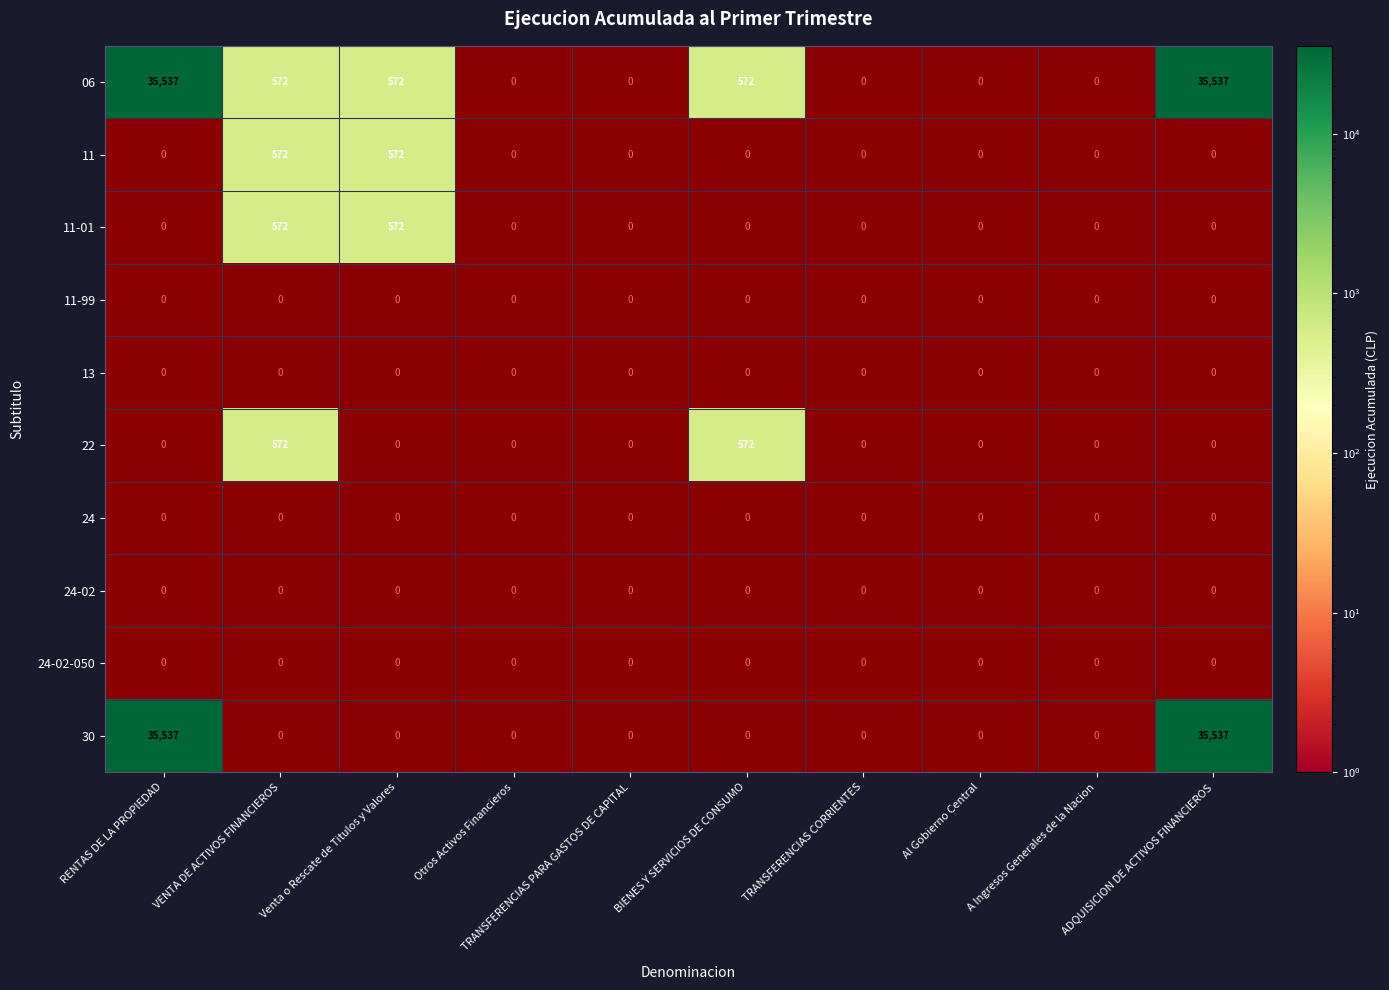

Which category has the highest value in the 24-02-050 series?

RENTAS DE LA PROPIEDAD